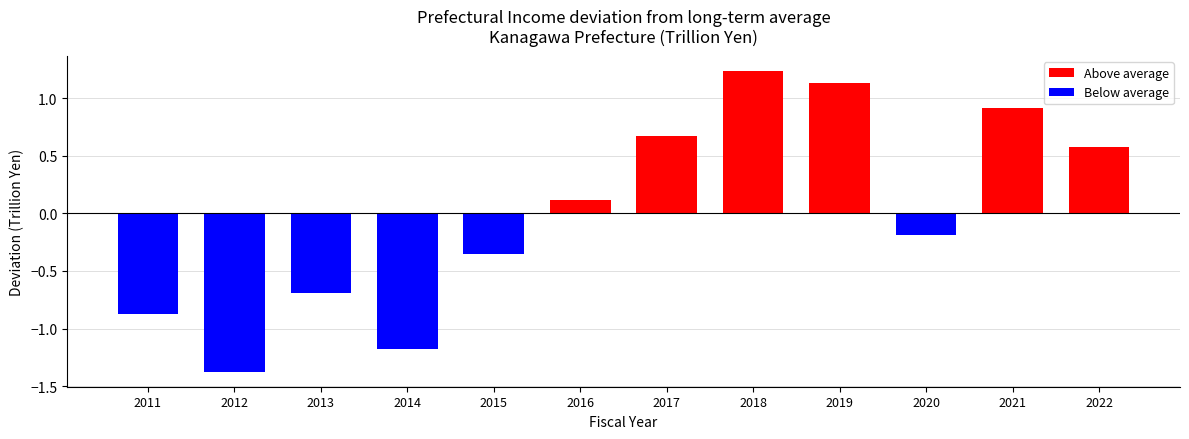

Count the number of data series in this chart.

1